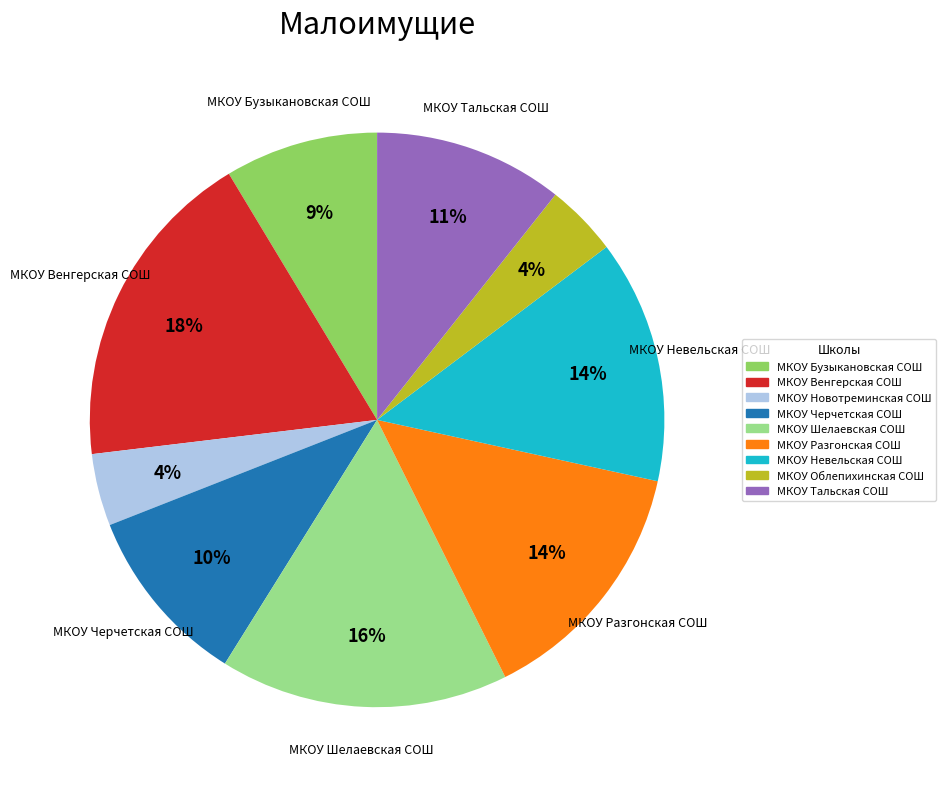

Does МКОУ Бузыкановская СОШ account for over 50% of the chart?

No